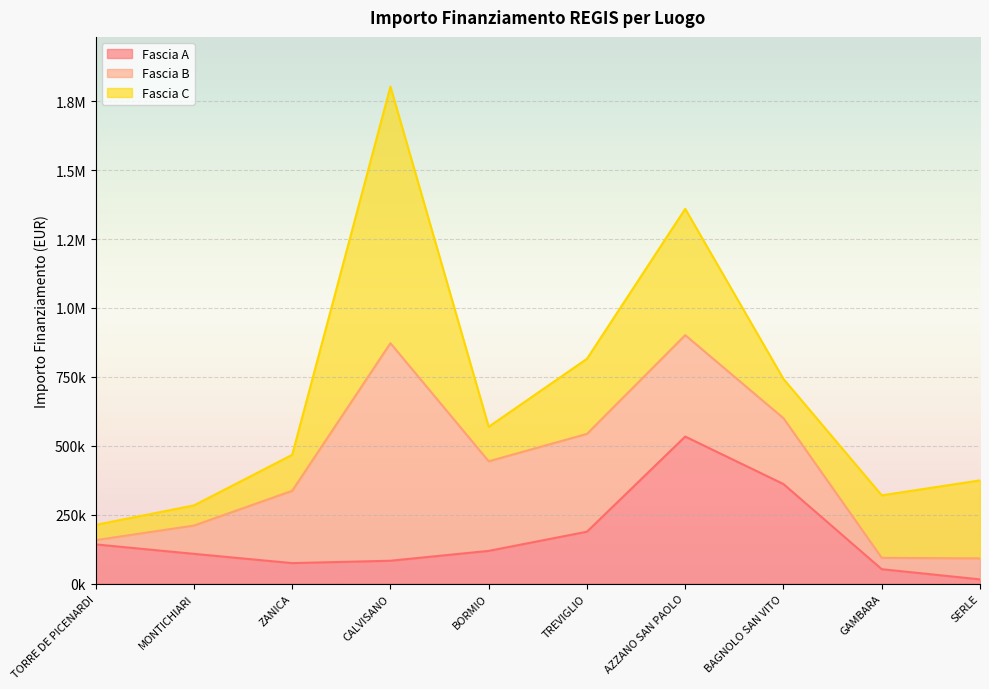

True or false: Fascia A and Fascia C intersect in this chart.

True